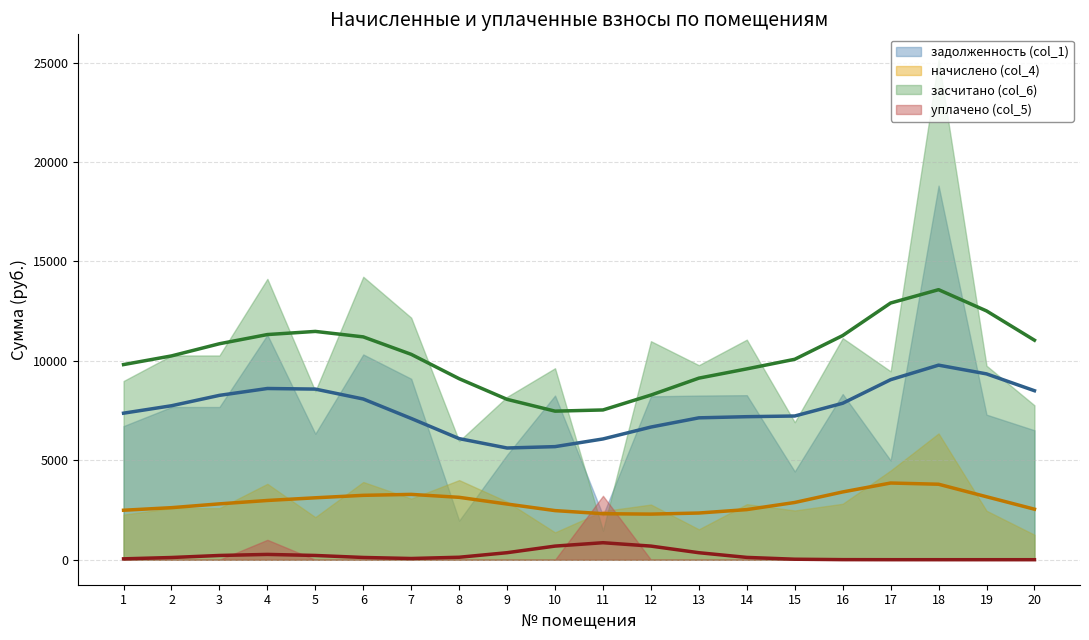

How many times do засчитано (col_6) and уплачено (col_5) cross each other?

2